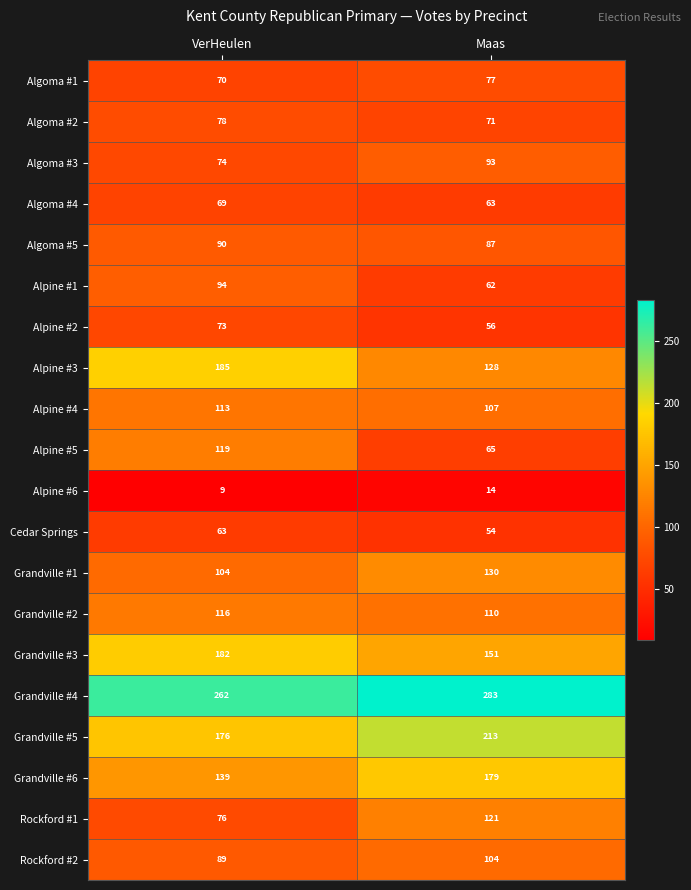

Which series has the largest range (max minus min)?

Alpine #3